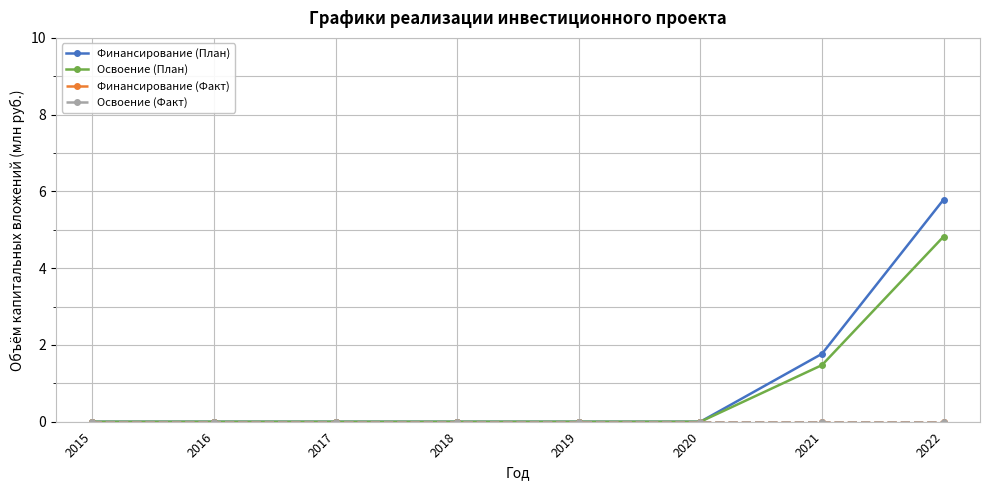

Rank the categories by Финансирование (Факт) value from lowest to highest.

2015, 2016, 2017, 2018, 2019, 2020, 2021, 2022